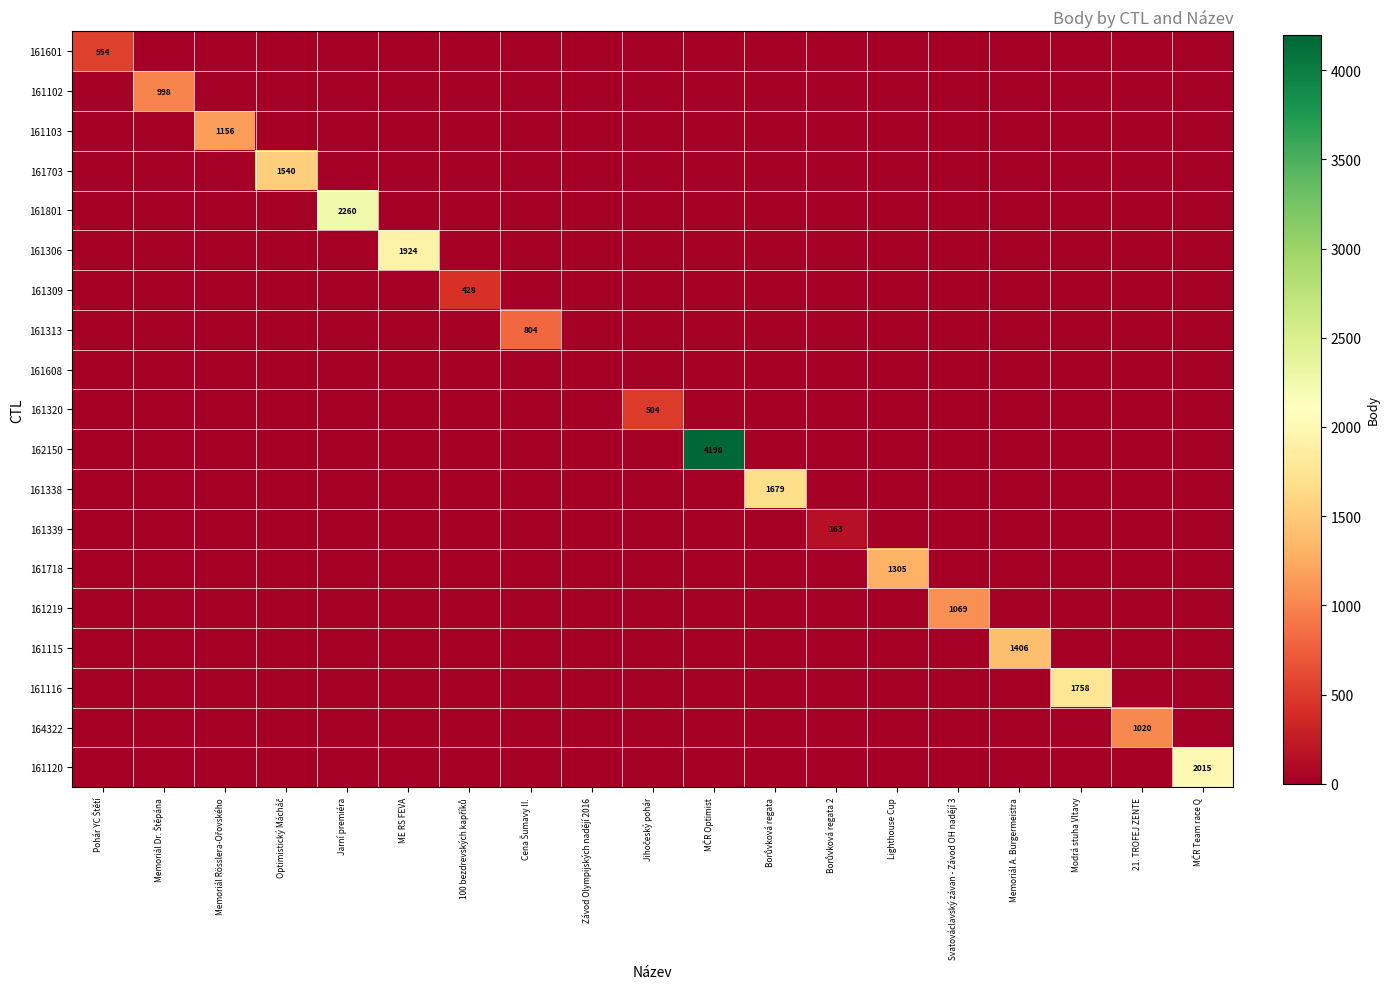

Between Cena Šumavy II. and Modrá stuha Vltavy, which series saw the biggest shift?

161116